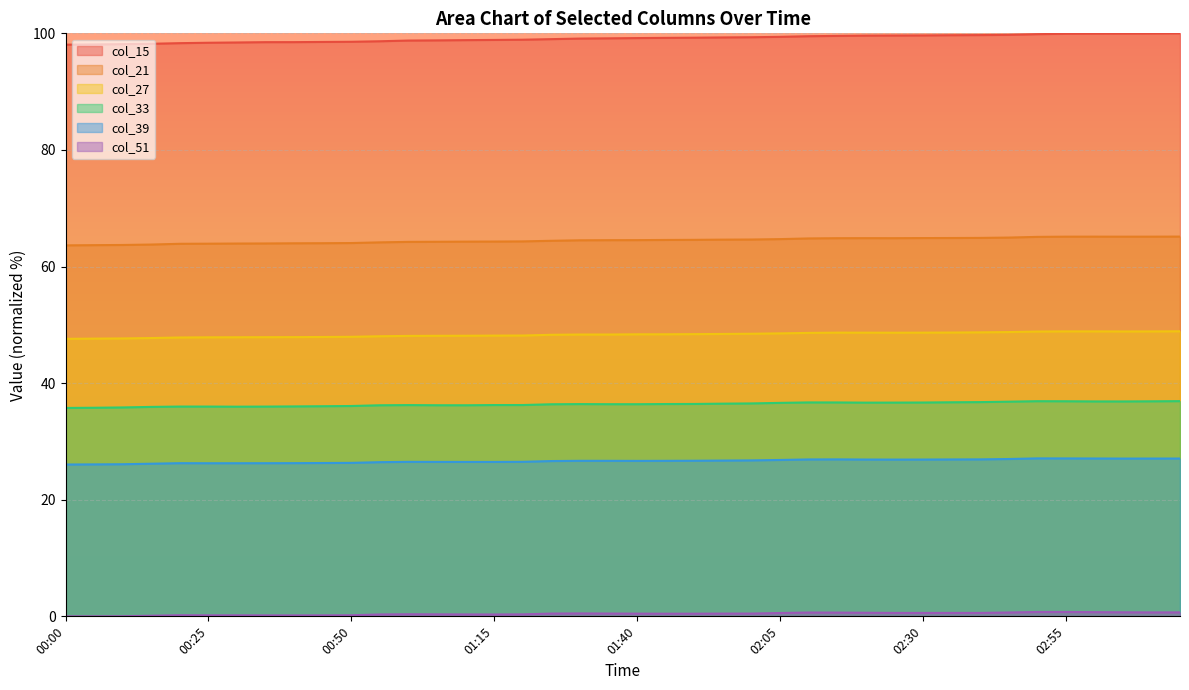

Reading right to left, list all the values displayed in this chart.

col_15: 100.0	100.0	100.0	99.9	99.9	99.9	99.7	99.7	99.7	99.6	99.6	99.6	99.6	99.5	99.4	99.3	99.3	99.3	99.2	99.2	99.1	99.1	99.0	98.9	98.9	98.8	98.8	98.8	98.6	98.6	98.5	98.5	98.5	98.4	98.4	98.3	98.2	98.1	98.1	98.1
col_21: 65.1	65.1	65.1	65.1	65.1	65.1	65.0	64.9	64.9	64.9	64.9	64.9	64.9	64.8	64.7	64.6	64.6	64.6	64.6	64.5	64.5	64.5	64.4	64.3	64.3	64.3	64.2	64.2	64.1	64.0	64.0	64.0	64.0	63.9	63.9	63.9	63.8	63.7	63.7	63.6
col_27: 48.9	48.9	48.9	48.9	48.9	48.9	48.8	48.7	48.7	48.7	48.7	48.7	48.7	48.6	48.5	48.5	48.4	48.4	48.4	48.4	48.3	48.3	48.3	48.2	48.2	48.1	48.1	48.1	48.0	47.9	47.9	47.9	47.9	47.9	47.9	47.8	47.7	47.7	47.6	47.6
col_33: 36.9	36.9	36.9	36.9	36.9	36.9	36.8	36.7	36.7	36.7	36.7	36.7	36.7	36.7	36.6	36.5	36.5	36.4	36.4	36.4	36.4	36.4	36.4	36.2	36.2	36.2	36.2	36.2	36.2	36.1	36.0	36.0	36.0	36.0	36.0	36.0	35.9	35.8	35.8	35.7
col_39: 27.1	27.1	27.1	27.1	27.1	27.1	27.0	26.9	26.9	26.9	26.9	26.9	26.9	26.9	26.8	26.7	26.7	26.7	26.7	26.7	26.7	26.7	26.6	26.5	26.5	26.5	26.5	26.5	26.4	26.3	26.3	26.3	26.3	26.3	26.3	26.3	26.2	26.1	26.1	26.0
col_51: 0.7	0.7	0.7	0.7	0.8	0.7	0.7	0.6	0.6	0.6	0.6	0.6	0.6	0.7	0.6	0.5	0.5	0.5	0.5	0.5	0.5	0.5	0.5	0.3	0.3	0.3	0.3	0.4	0.3	0.2	0.2	0.2	0.2	0.2	0.2	0.2	0.1	0.0	0.0	0.0